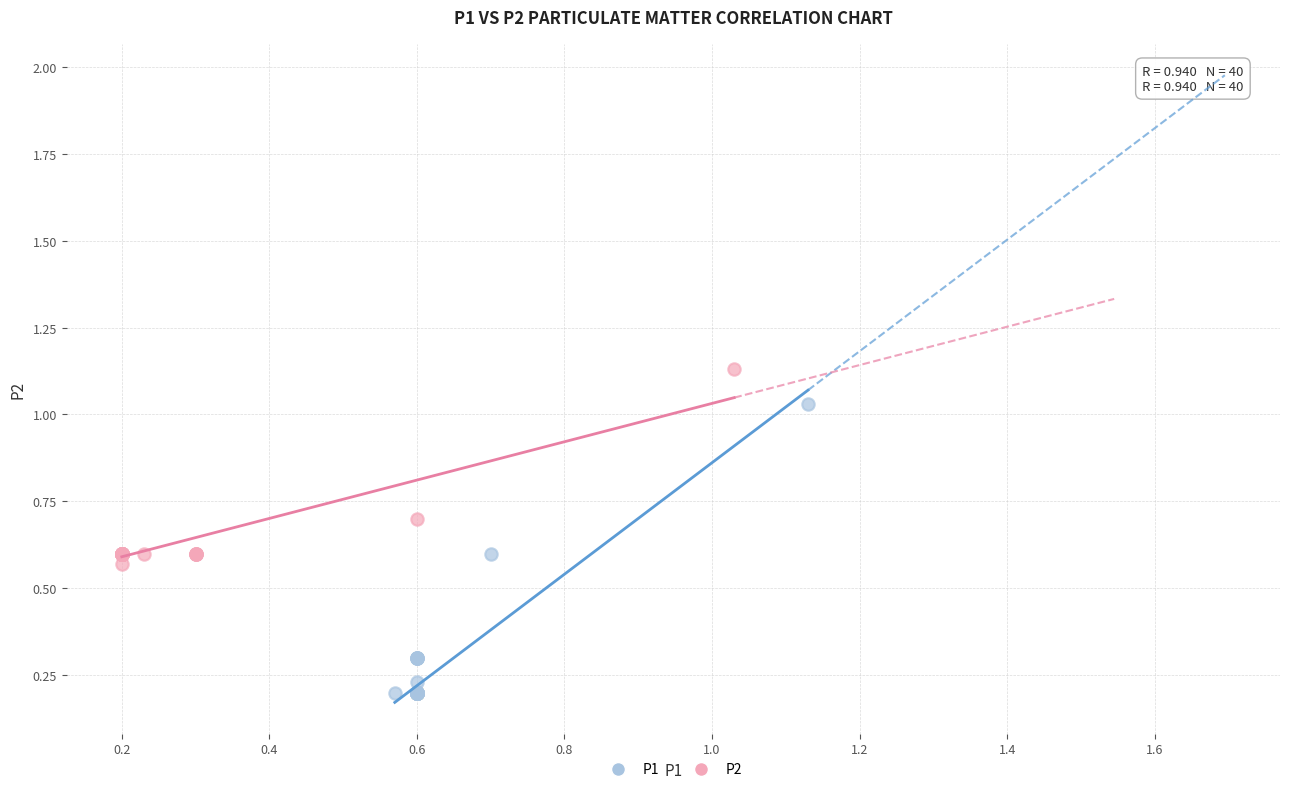

Which series reaches the maximum Y coordinate?

P2